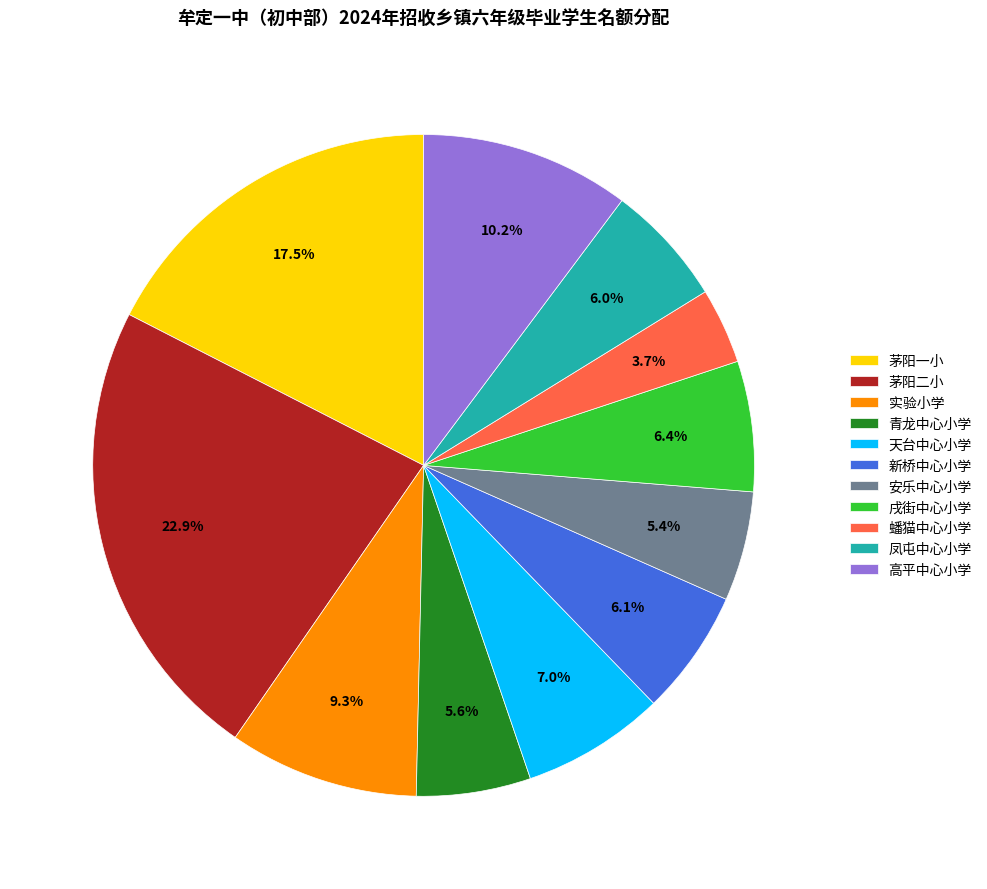

How many slices are in this pie chart?

11